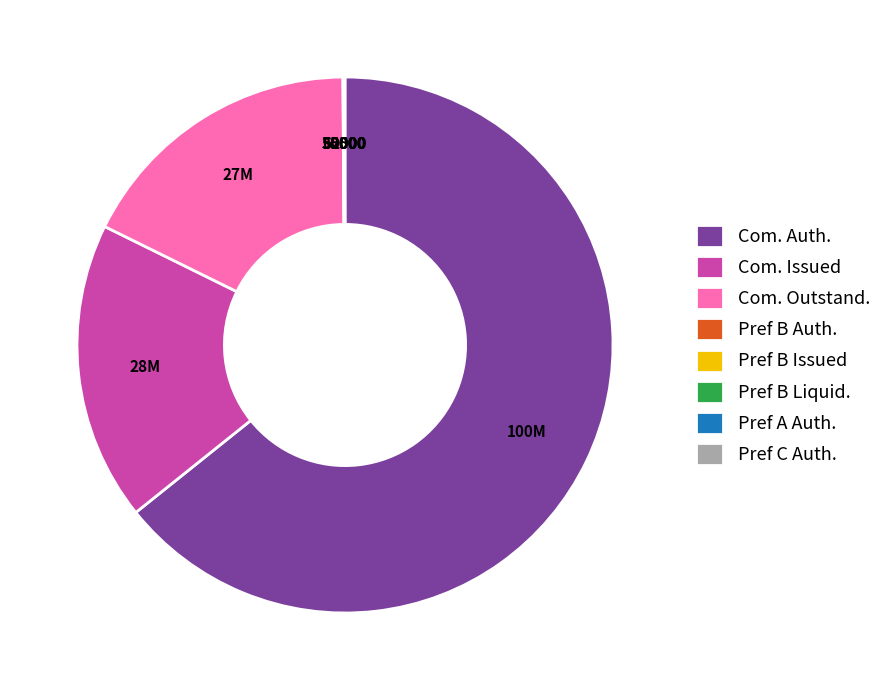

The Com. Auth. slice represents 79% of the pie. True or false?

False